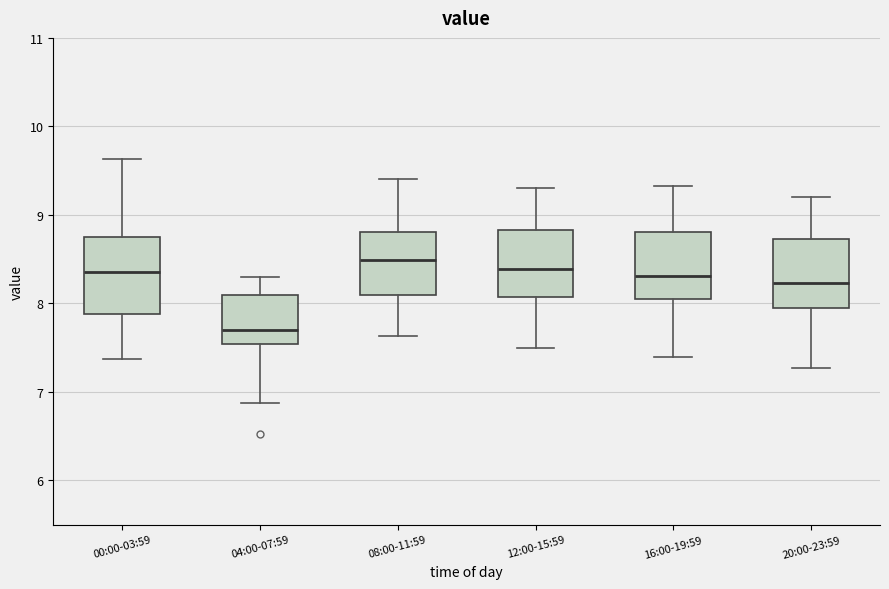

Where is the upper edge of the box for 00:00-03:59 on the y-axis? The values are not printed on the chart, so give them approximately, as read against the axis.

8.8